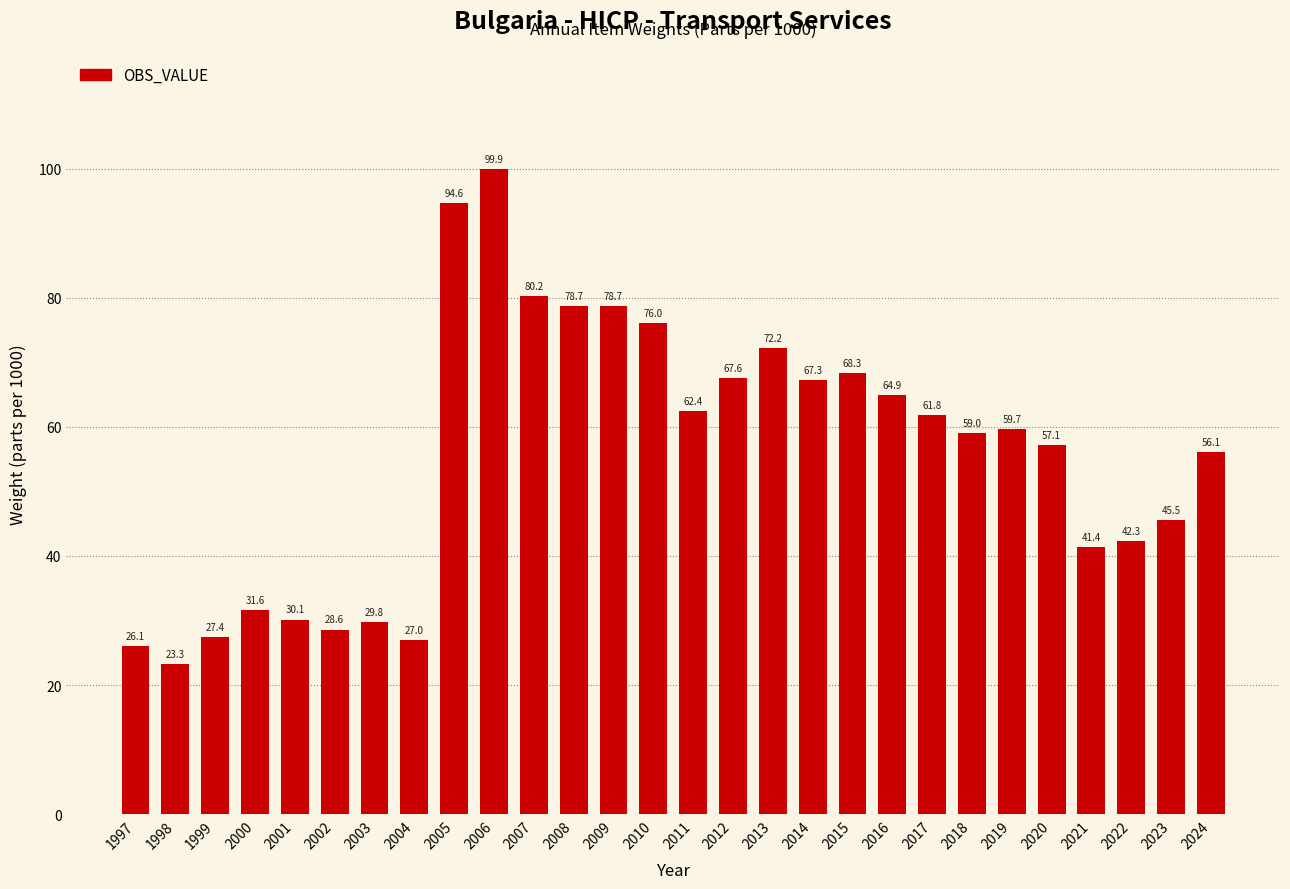

Where is the data nearest to the value 61?

2017